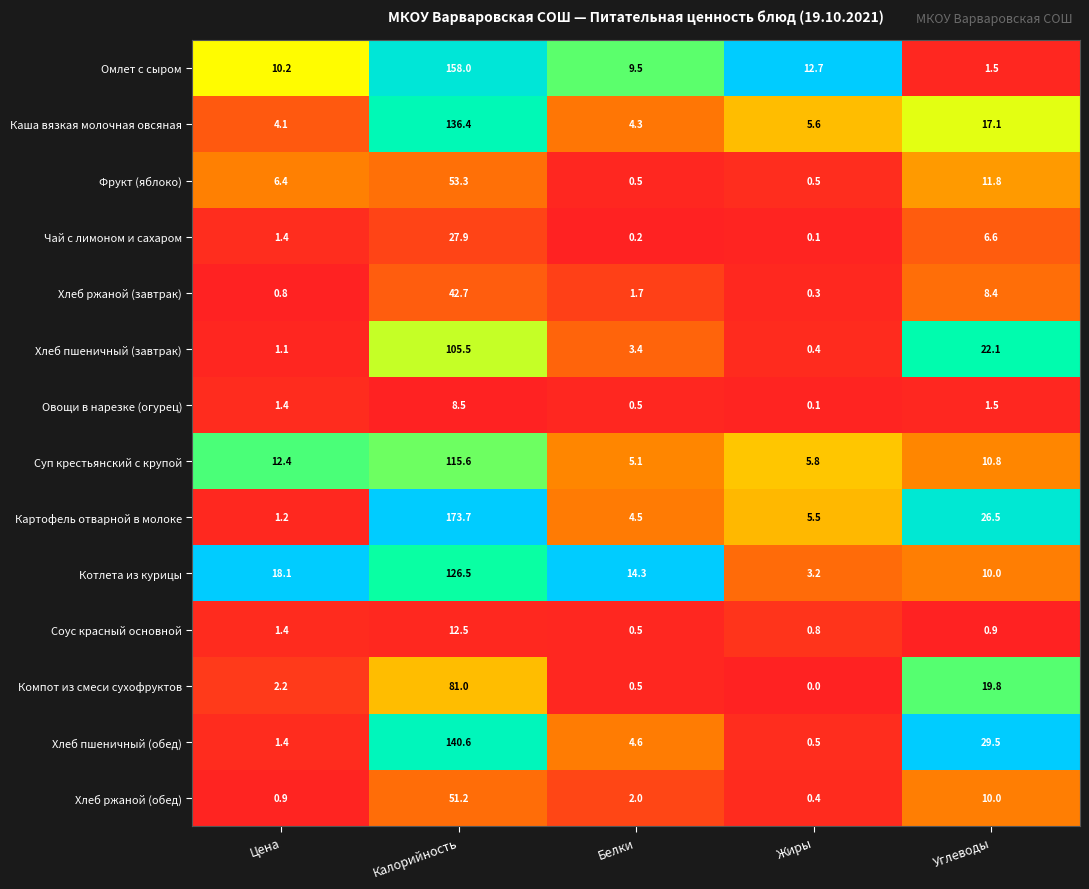

What is the total value across all series at Калорийность?

1233.4